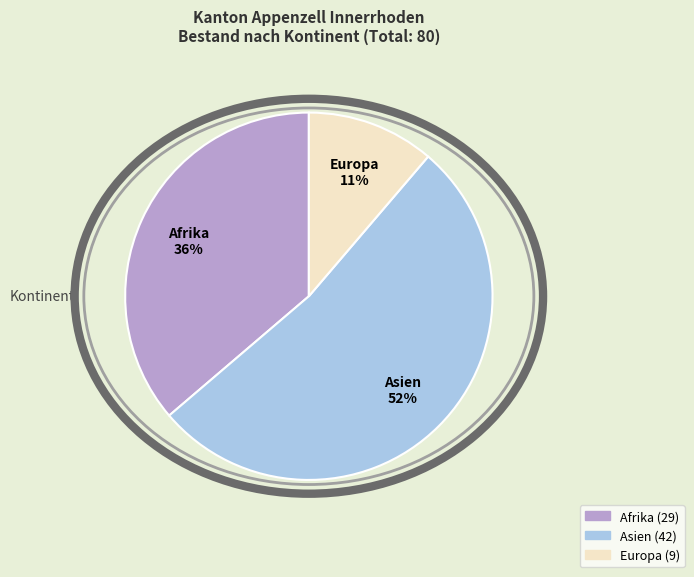

Does Asien represent more than half of the total?

Yes